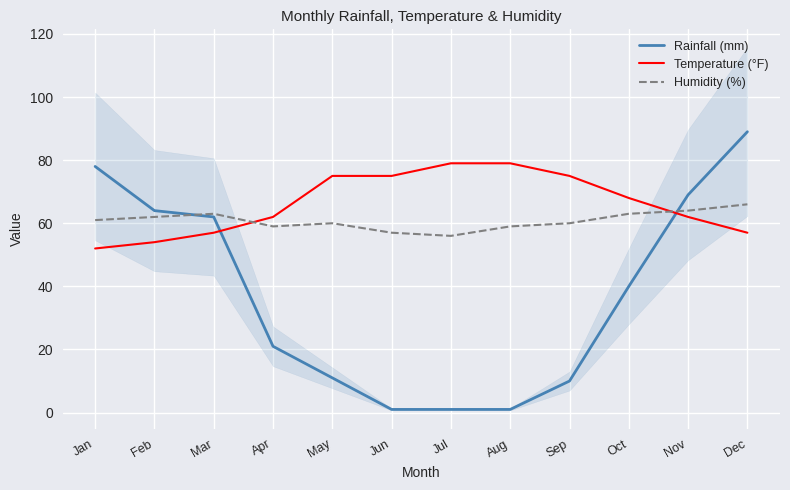

Reading left to right, what are all the values shown in this chart?

Rainfall (mm): Jan=78	Feb=64	Mar=62	Apr=21	May=11	Jun=1	Jul=1	Aug=1	Sep=10	Oct=40	Nov=69	Dec=89
Temperature (°F): Jan=52	Feb=54	Mar=57	Apr=62	May=75	Jun=75	Jul=79	Aug=79	Sep=75	Oct=68	Nov=62	Dec=57
Humidity (%): Jan=61	Feb=62	Mar=63	Apr=59	May=60	Jun=57	Jul=56	Aug=59	Sep=60	Oct=63	Nov=64	Dec=66